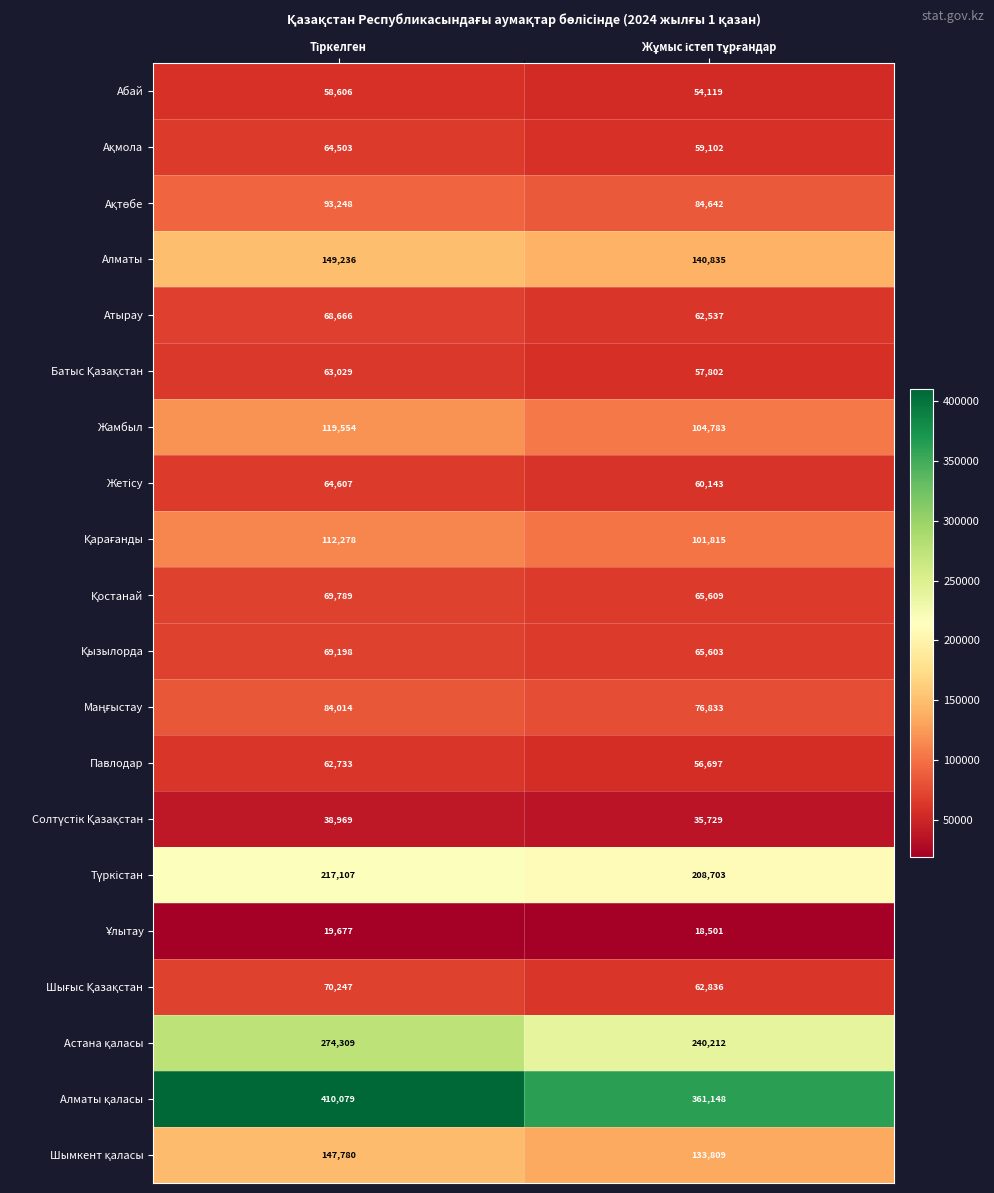

What is the difference between the maximum and minimum values in the Абай series?

4487